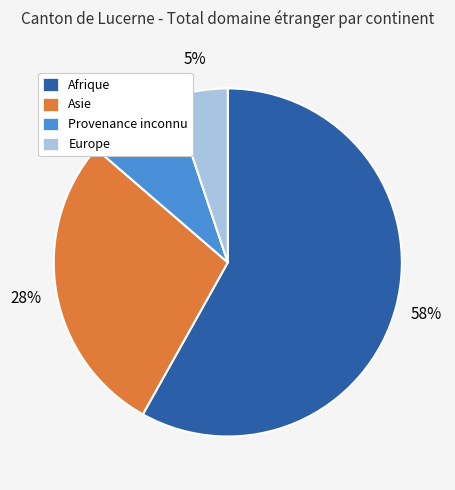

Does any single category account for the majority?

Yes